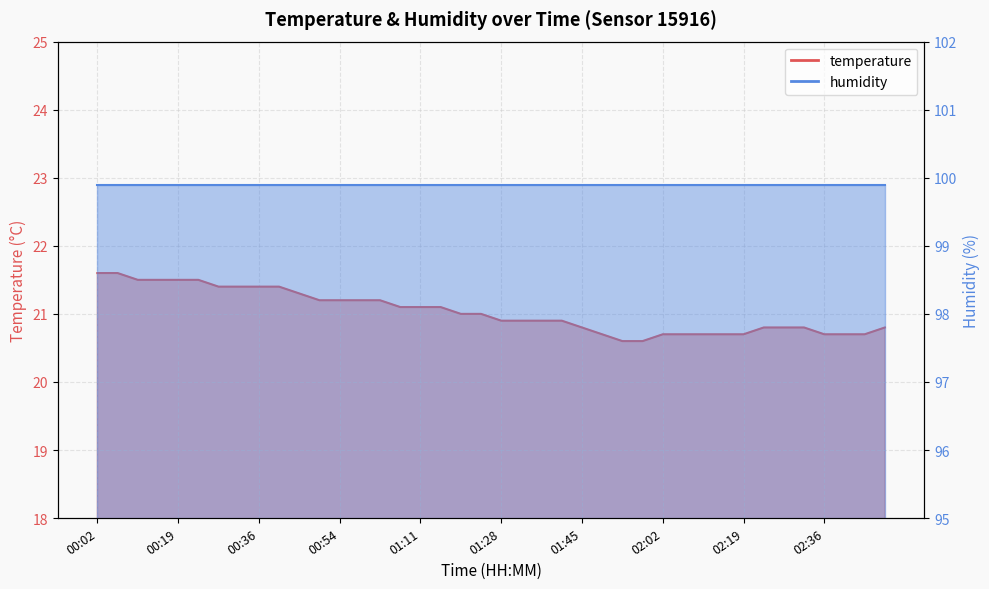

What is the change in value from 00:11 to 02:06?

-0.8